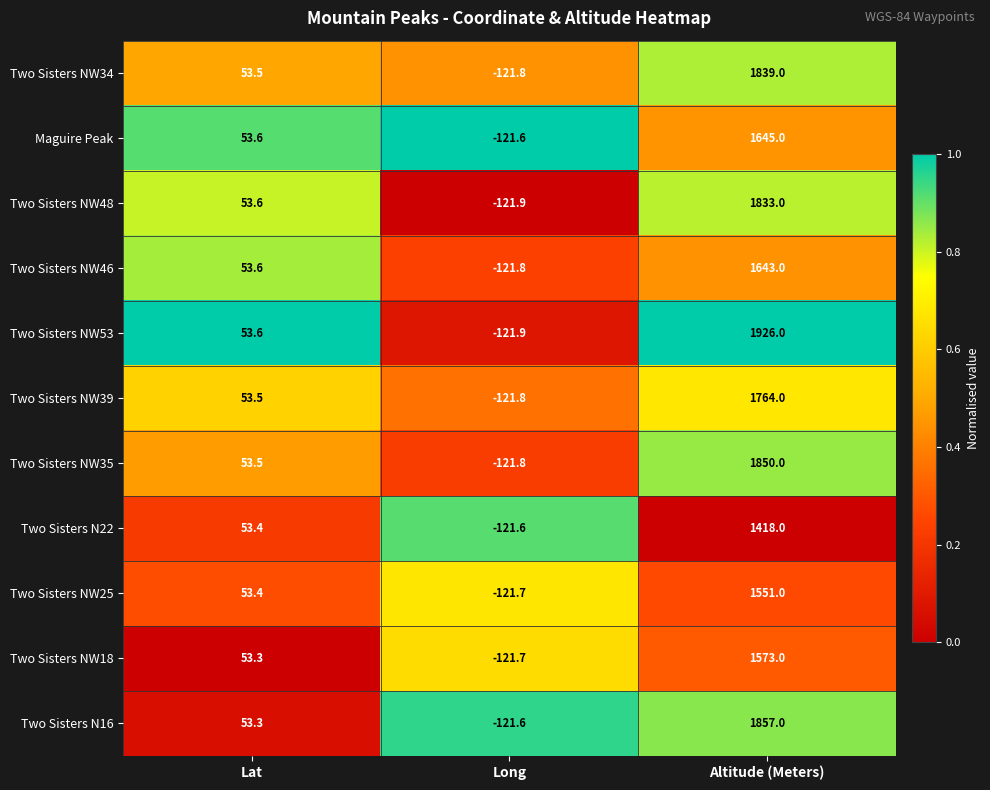

At which label does Two Sisters NW53 first exceed 53?

Lat